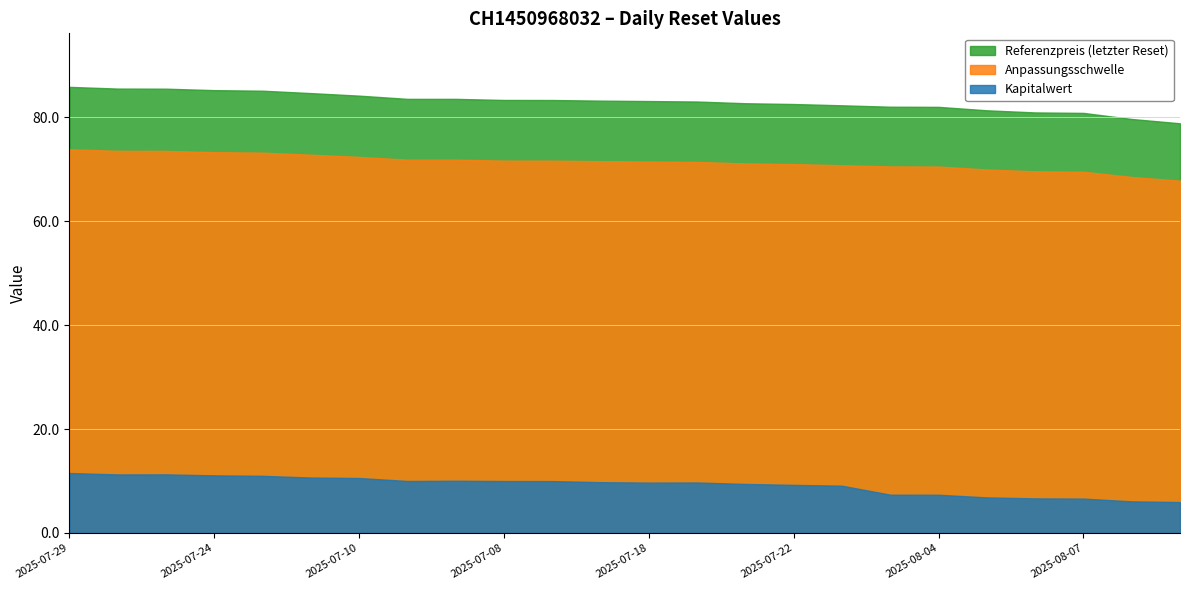

What is the difference between the Anpassungsschwelle values at 2025-08-05 and 2025-07-10?

1.8